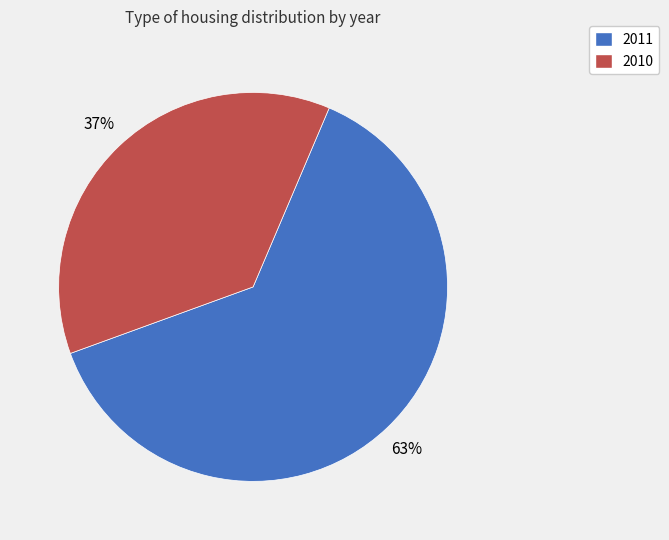

Rank the categories by value from highest to lowest.

2011, 2010